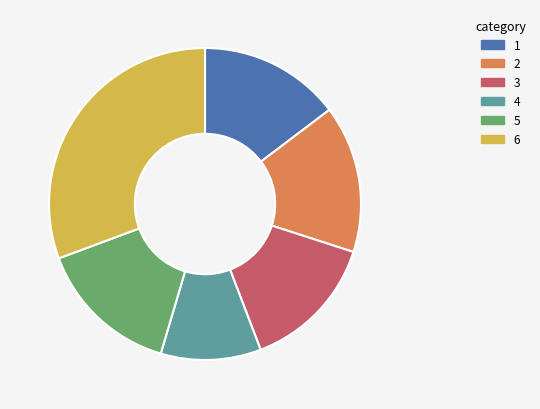

Between 5 and 3, which is larger?

5